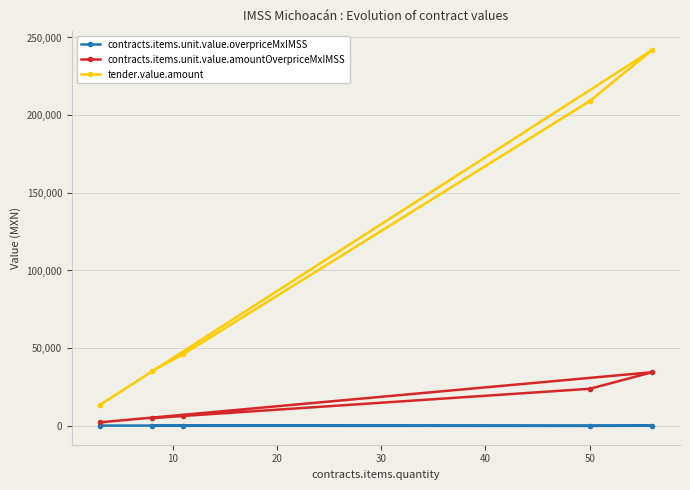

How many series are shown in this chart?

3